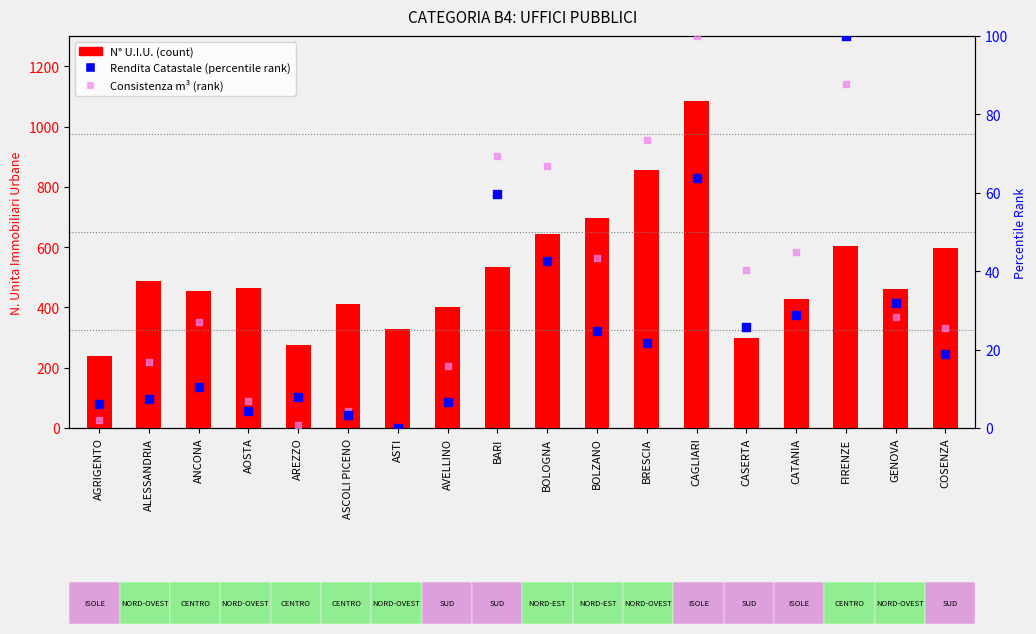

Which series contains the highest Y value?

N° U.I.U. (count)